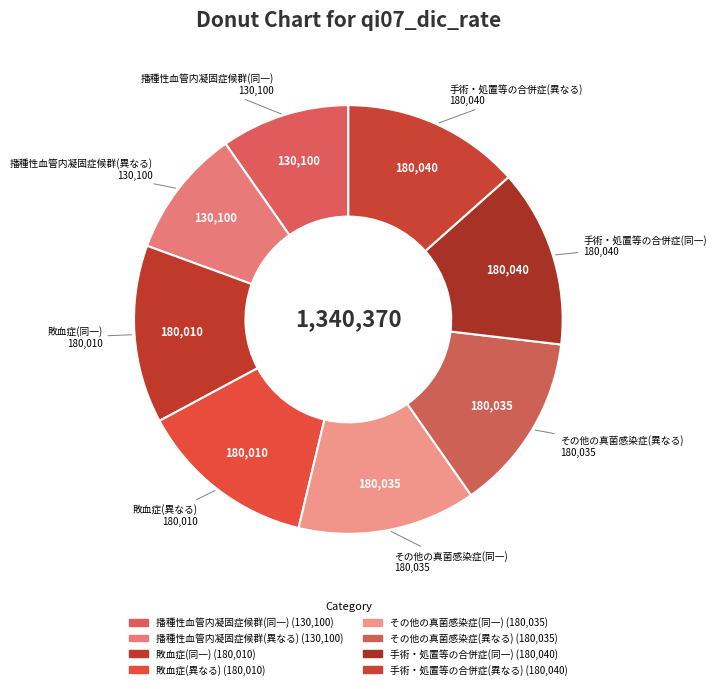

The 敗血症(異なる) slice represents 23% of the pie. True or false?

False